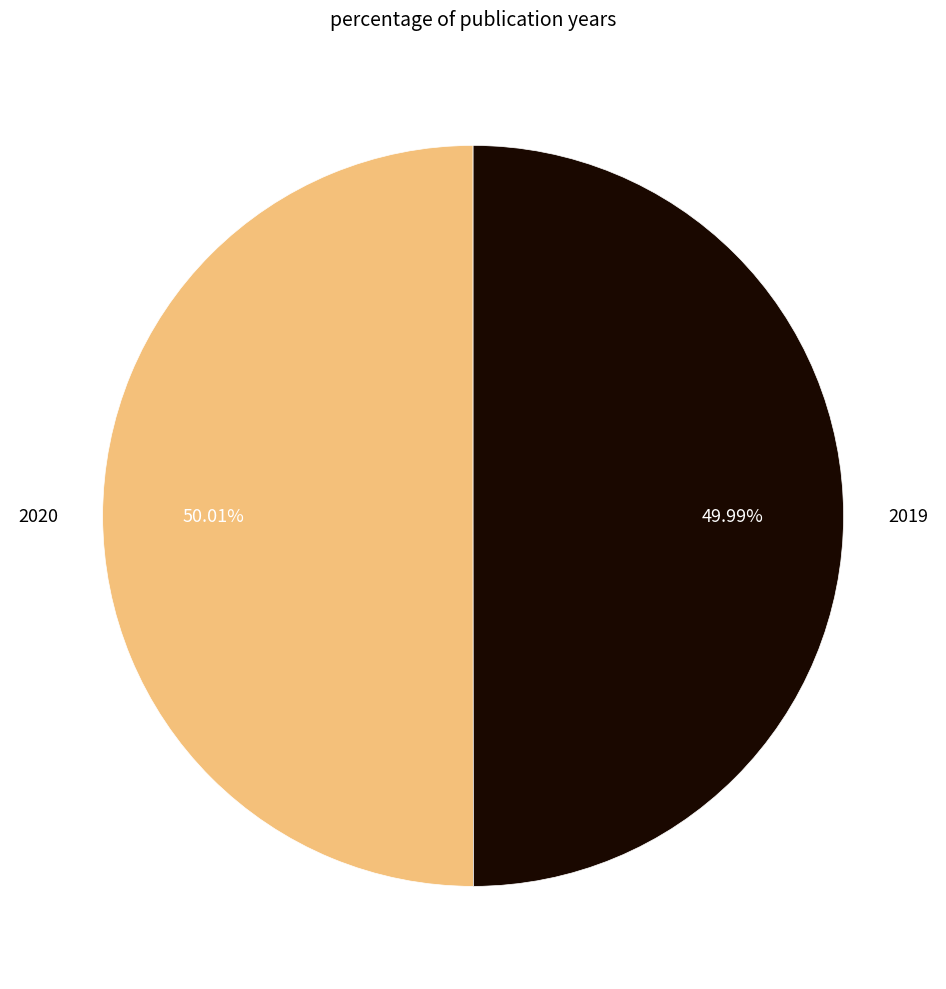

What percentage do 2020 and 2019 together represent?

100.0%